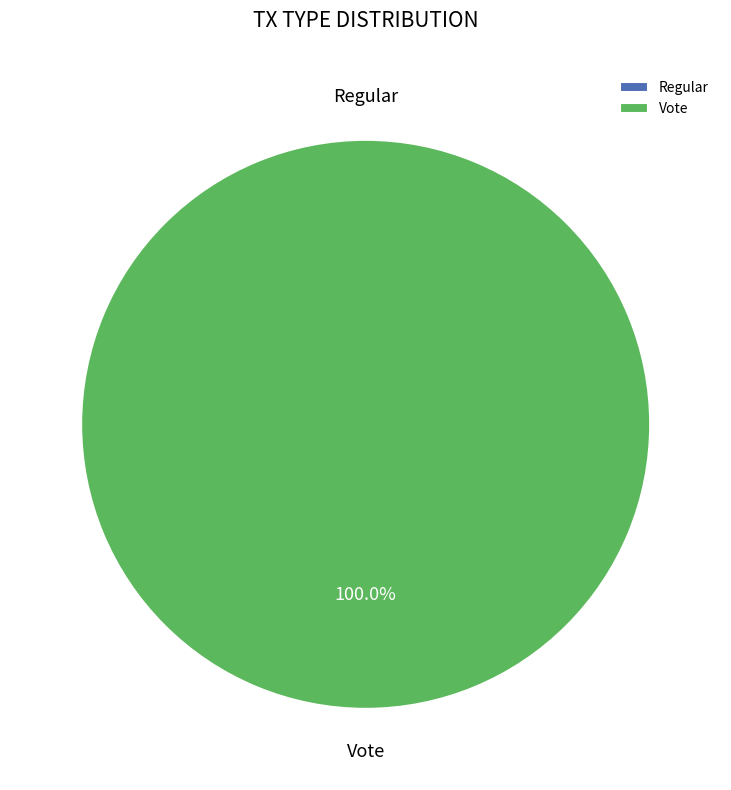

How many segments does this pie chart have?

2